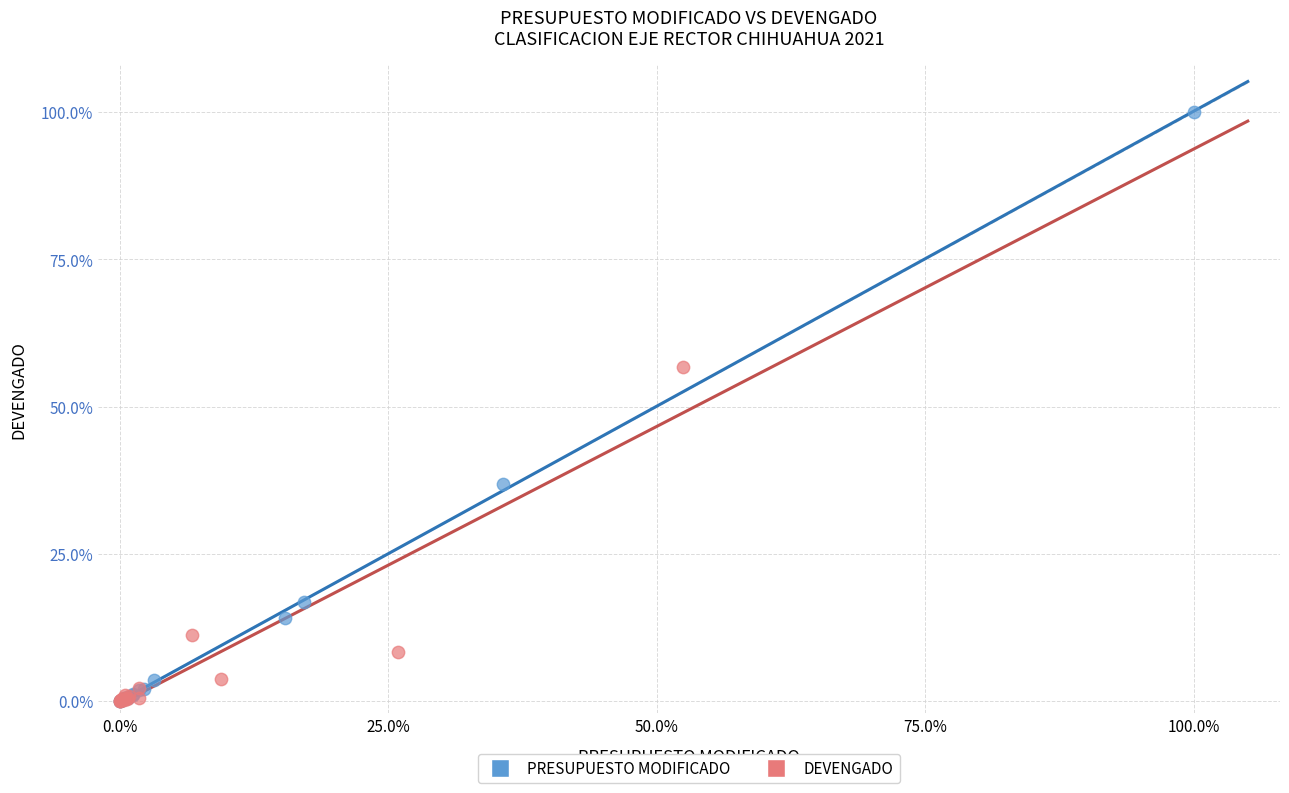

Which series reaches the maximum Y coordinate?

PRESUPUESTO MODIFICADO